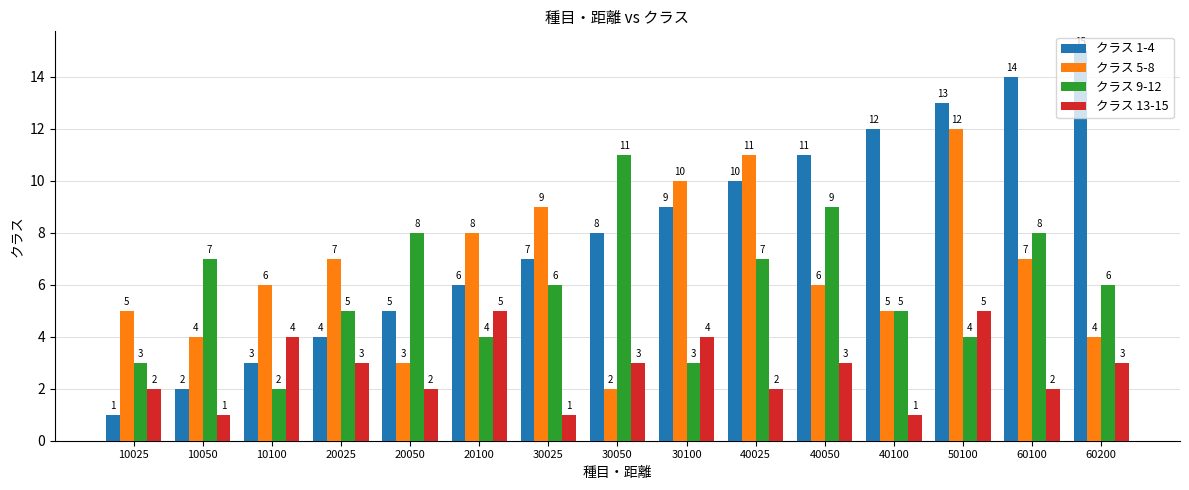

How many data points does each series have?

15